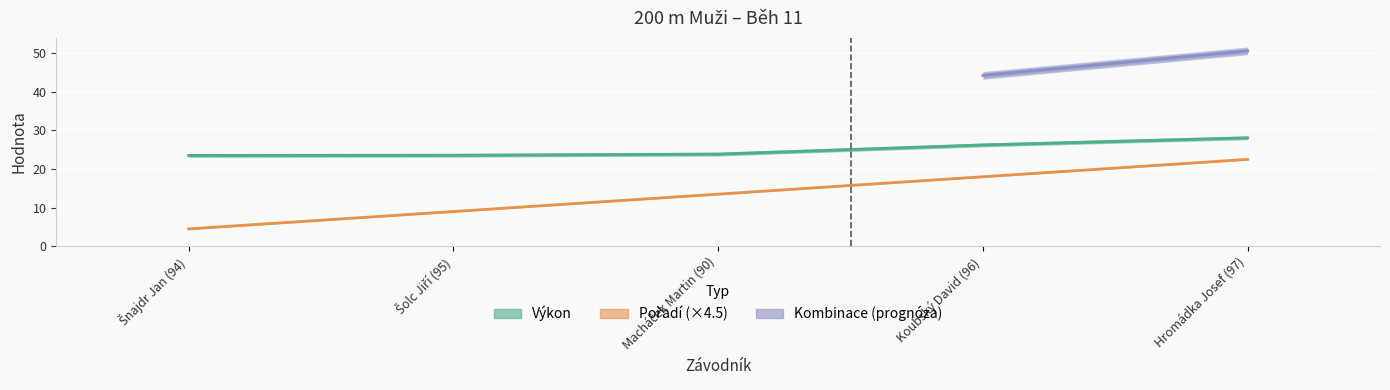

What position from the left is Koubský David (96)?

4